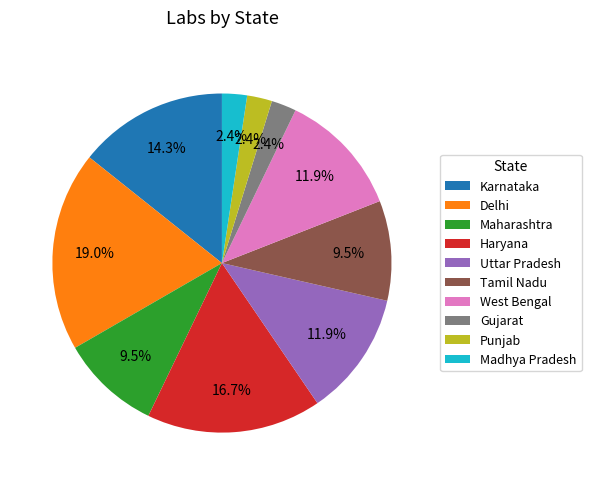

How much of the chart is everything except Tamil Nadu?

90.5%